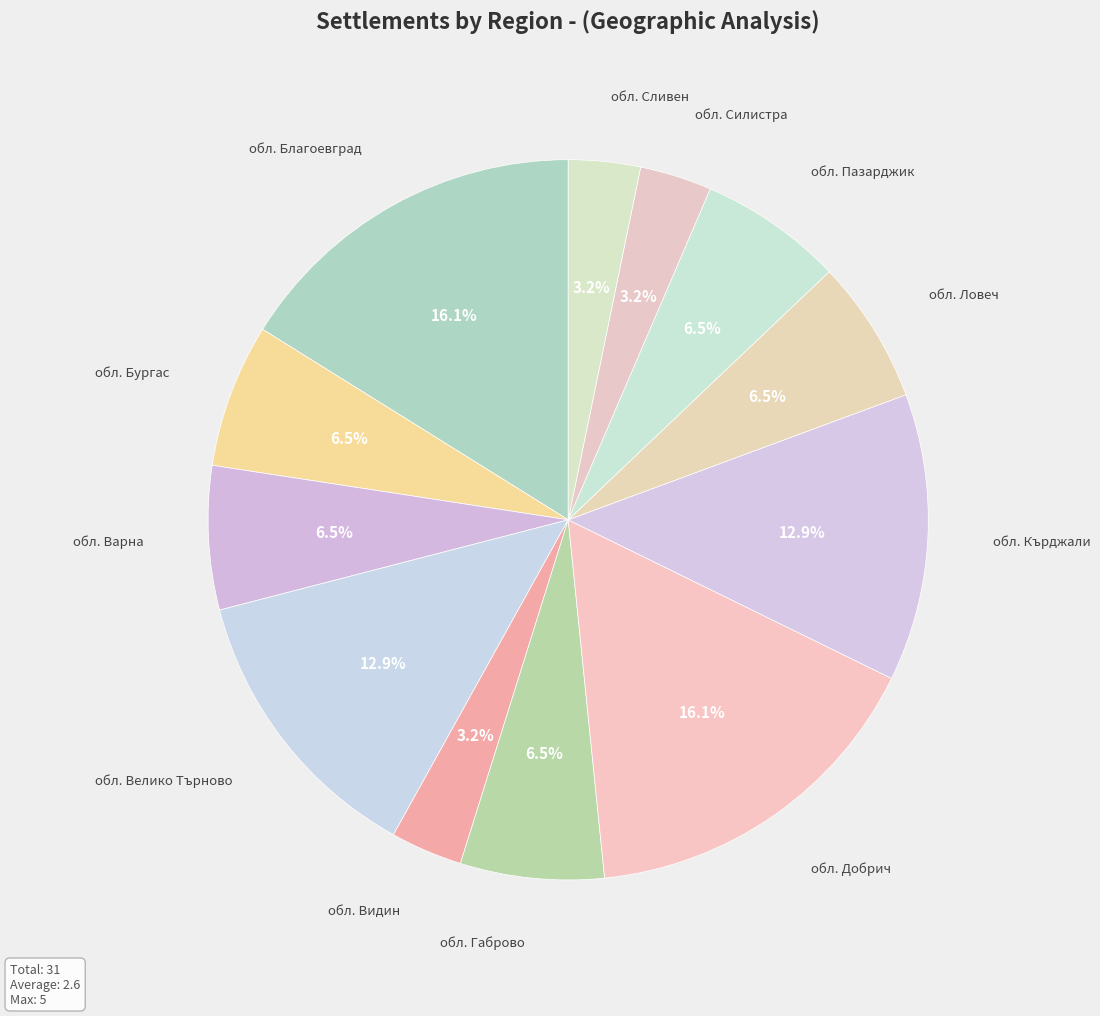

Is there any slice that represents more than half of the pie?

No